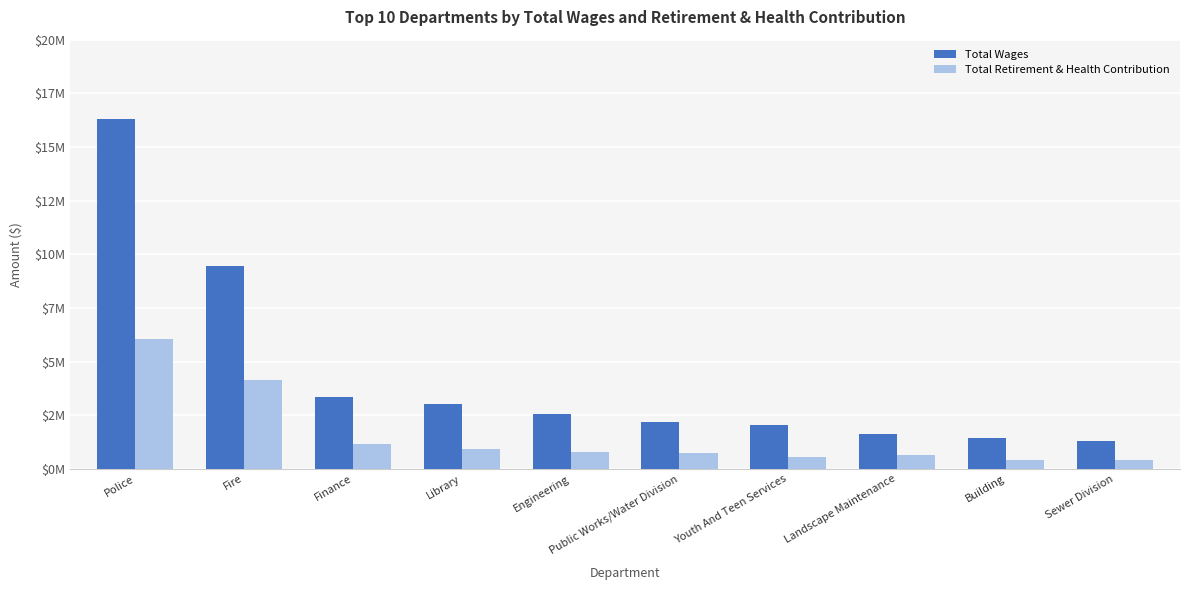

What is the average value of the Total Wages series?

4329615